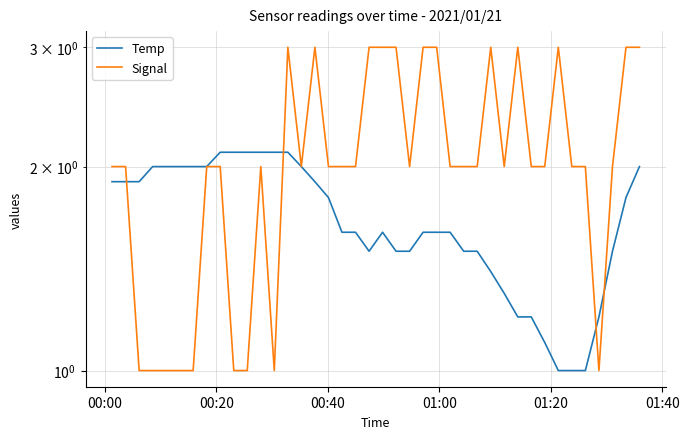

What is the average value of the Signal series?

2.1